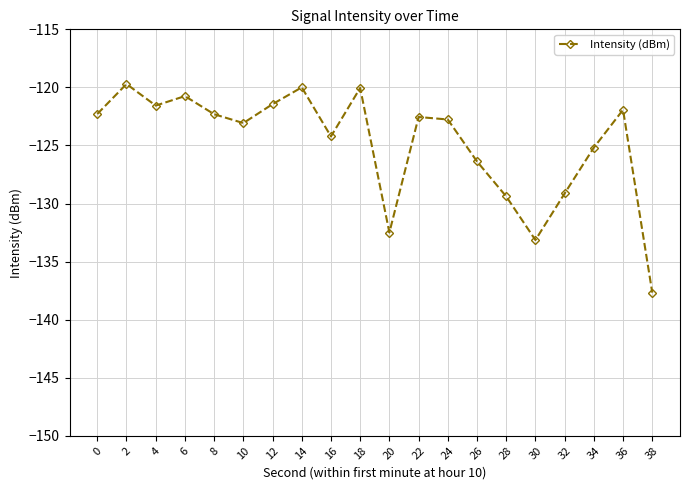

The chart shows a value of -132.5 at 20. True or false?

True